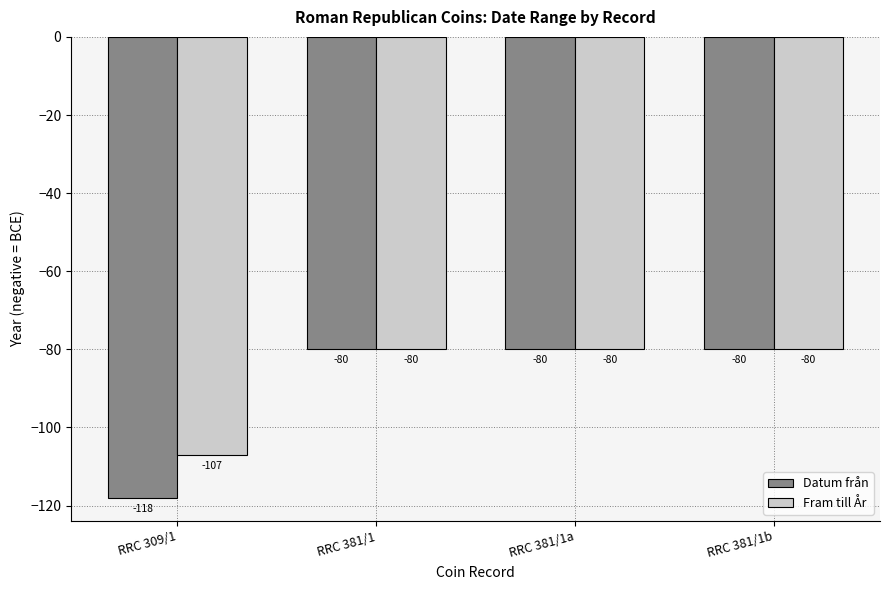

Rank the series by their average value, from highest to lowest.

Fram till År, Datum från